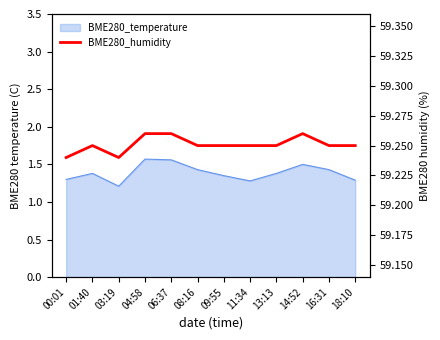

What is the maximum value shown in the chart?

59.3